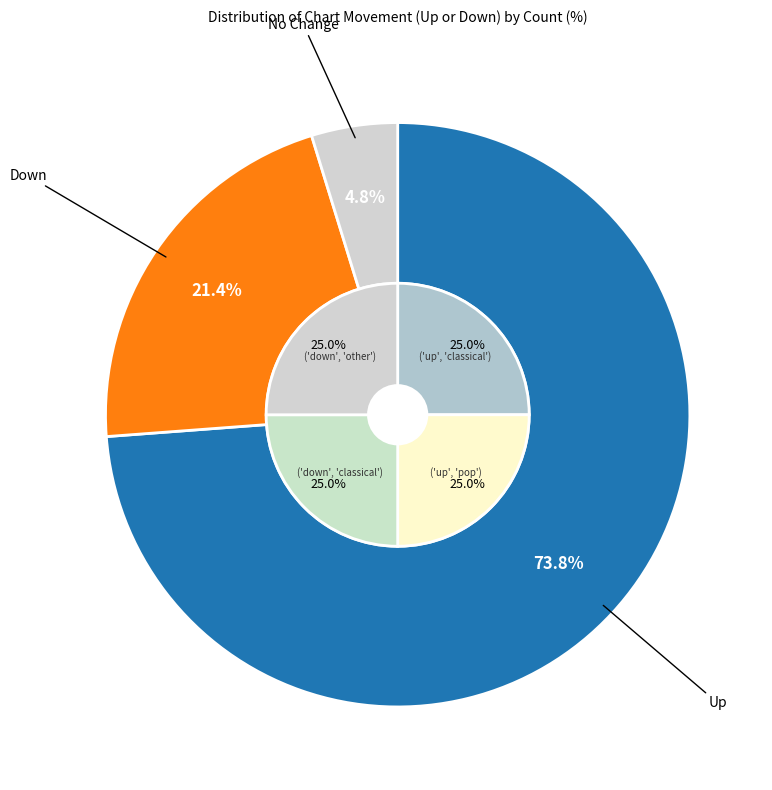

Does up represent more than half of the total?

Yes